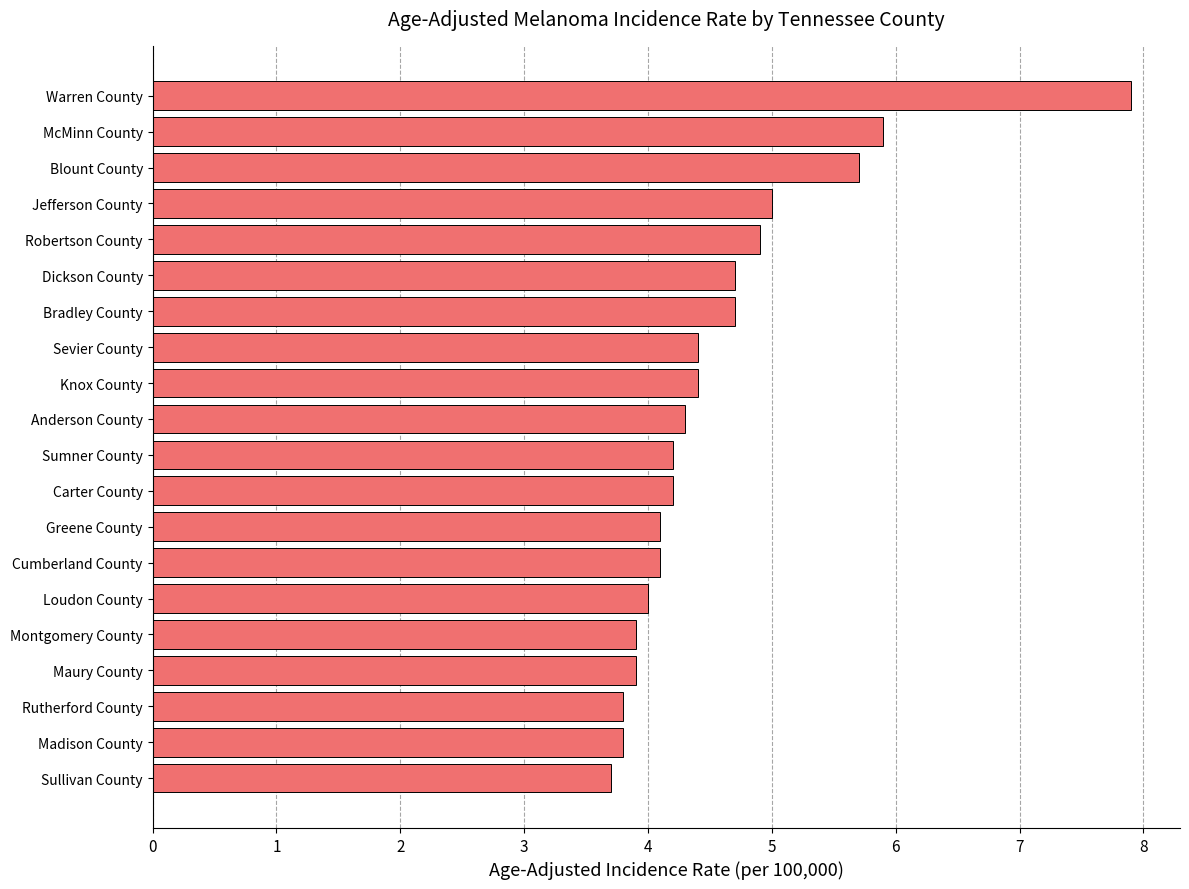

Approximately how many times larger is the value at McMinn County compared to Madison County?

1.6